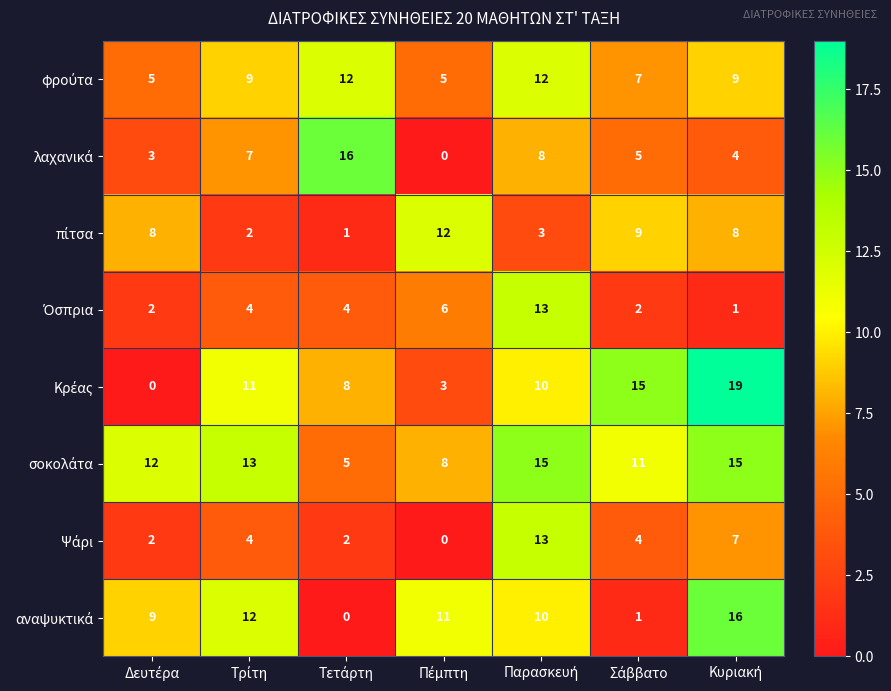

At how many categories does at least one series exceed 10?

7